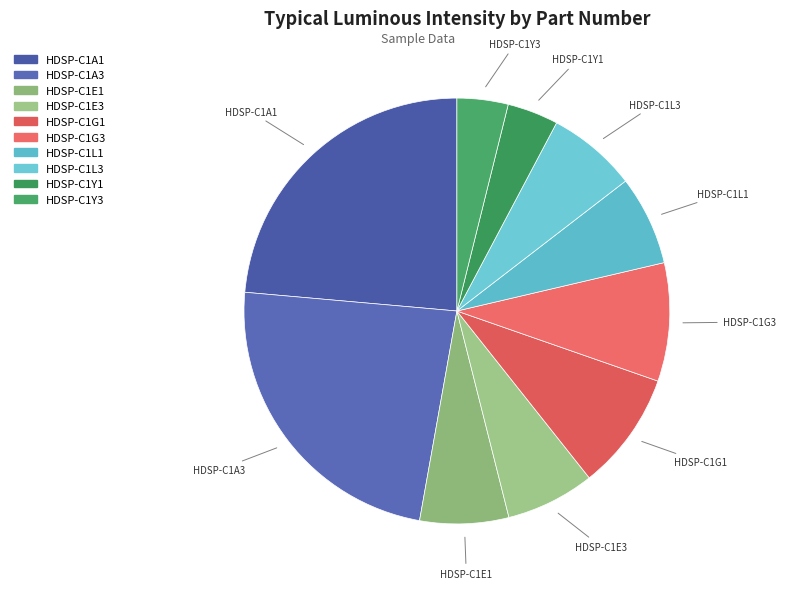

Do HDSP-C1G3 and HDSP-C1G1 together represent more than half of the pie?

No